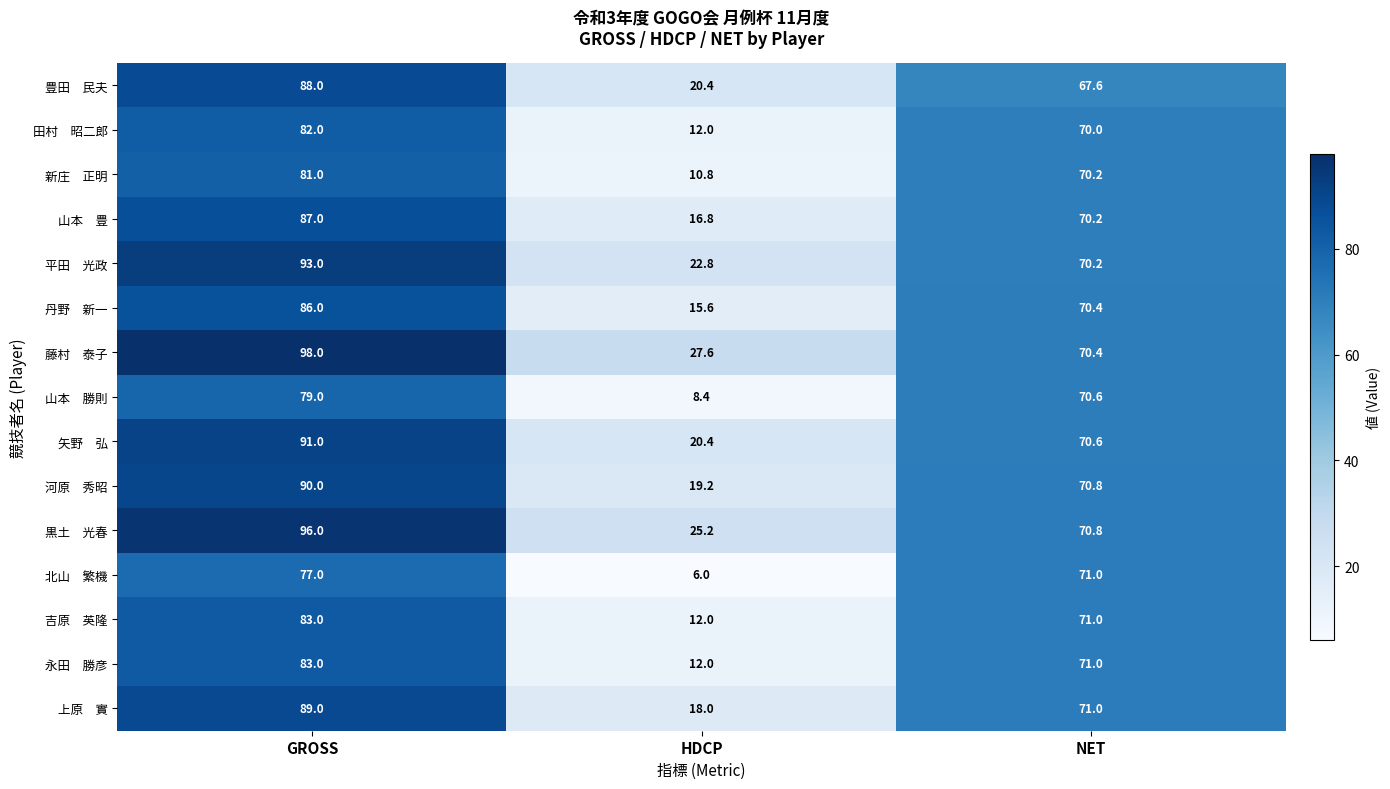

What is the total value across all series at GROSS?

1303.0